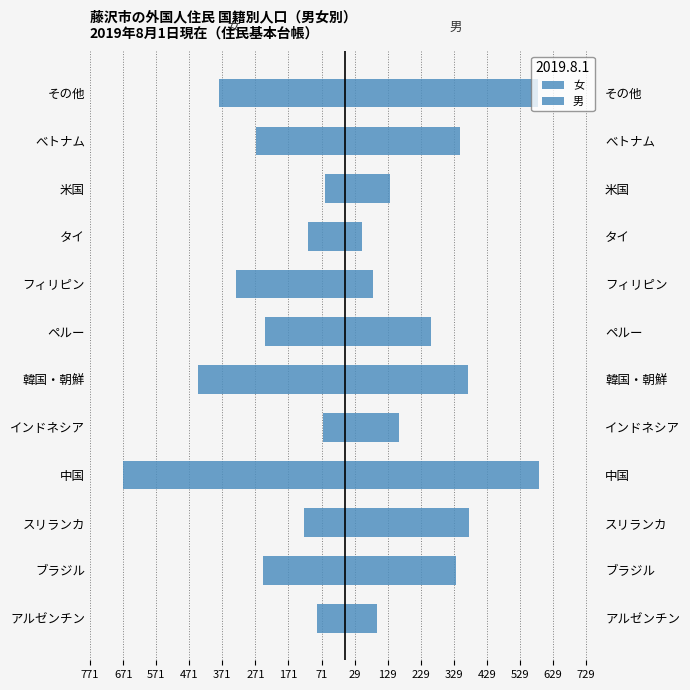

How many values in the 男 series exceed 337?

5